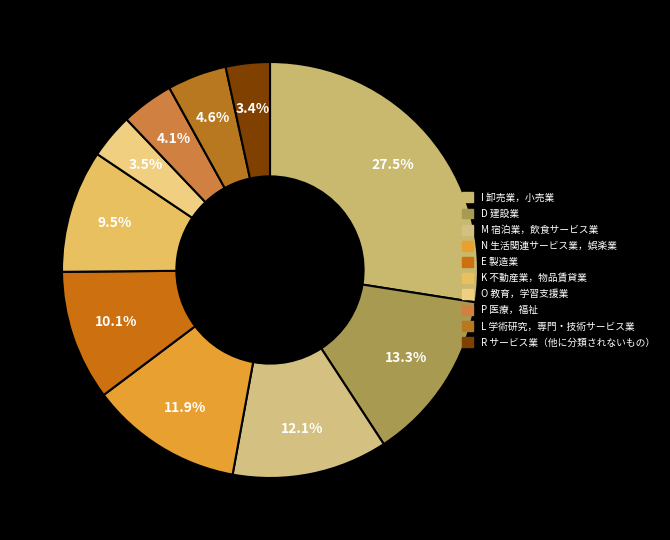

Which slice is the smallest?

R サービス業（他に分類されないもの）